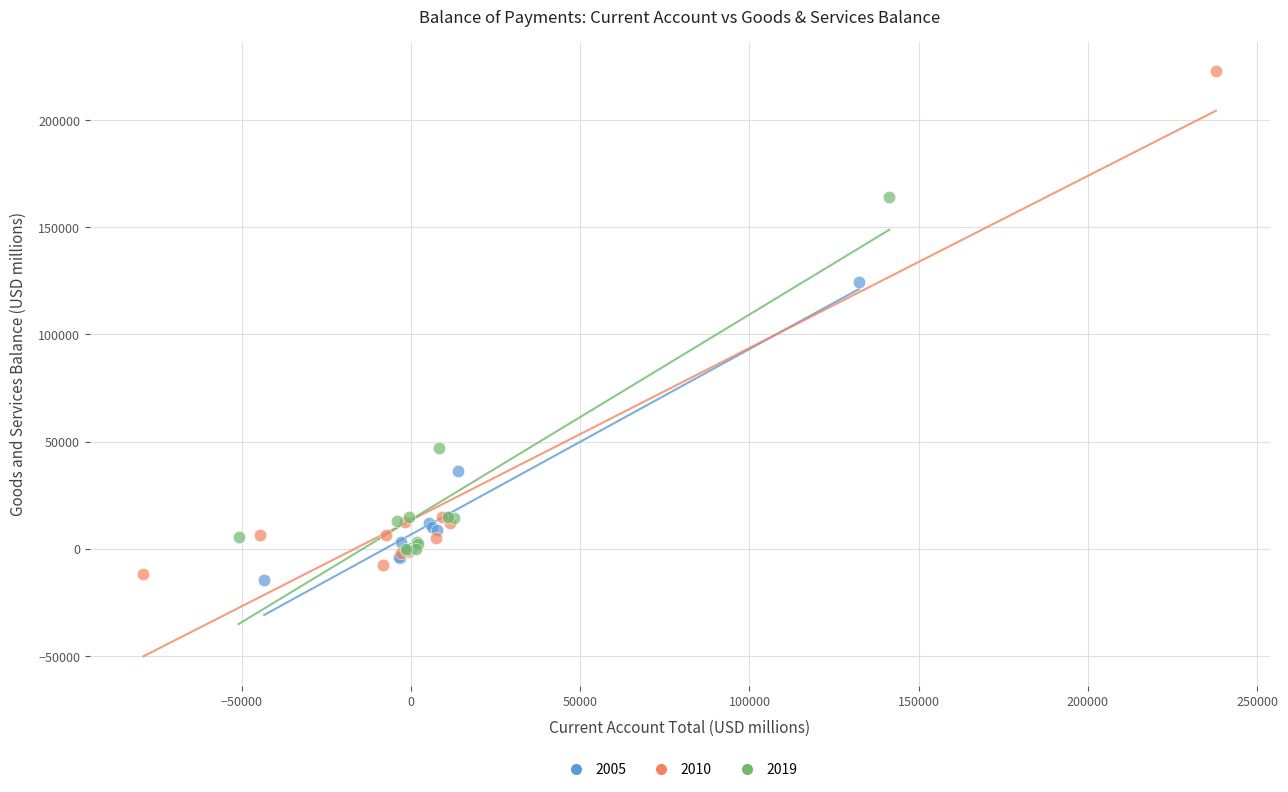

Which series has the largest Y range (max minus min)?

2010